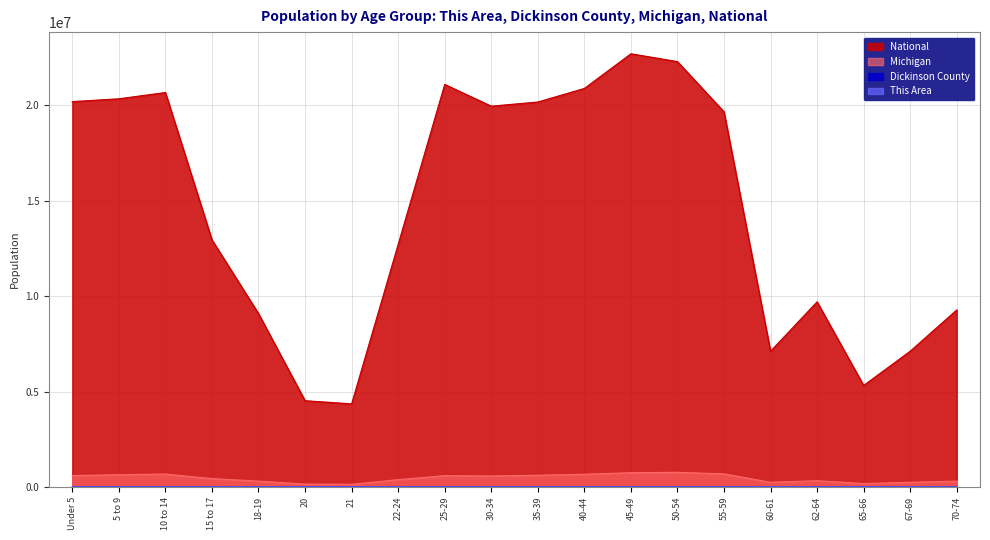

True or false: Michigan has a value of 121784 at 25-29.

False